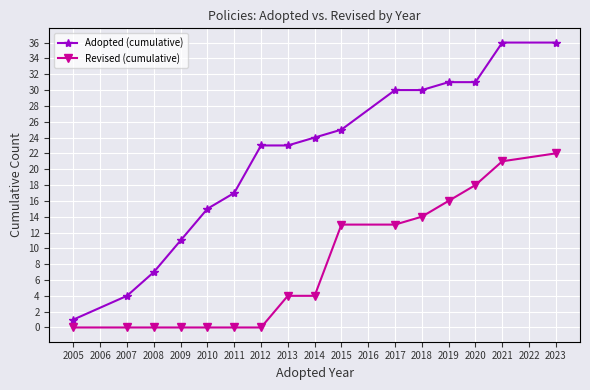

True or false: Adopted (cumulative) and Revised (cumulative) intersect in this chart.

False